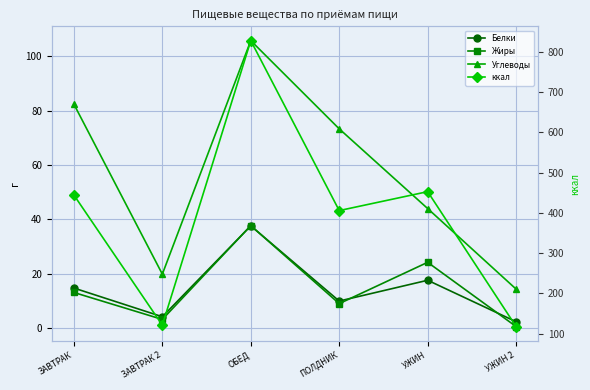

Which series ends up on top after the final intersection of Жиры and Белки?

Белки